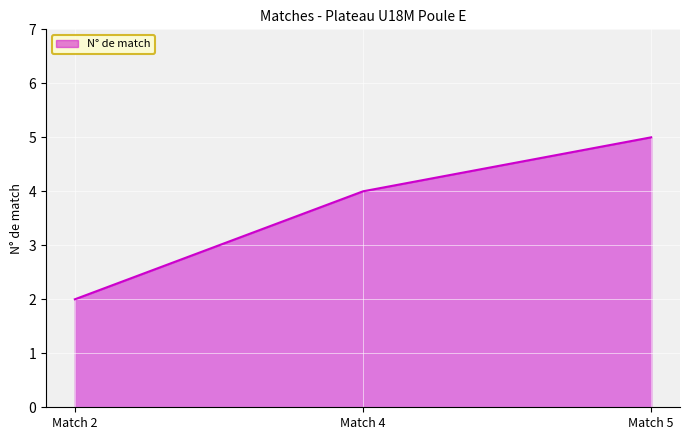

Is it true that the value at Match 4 is 4?

True